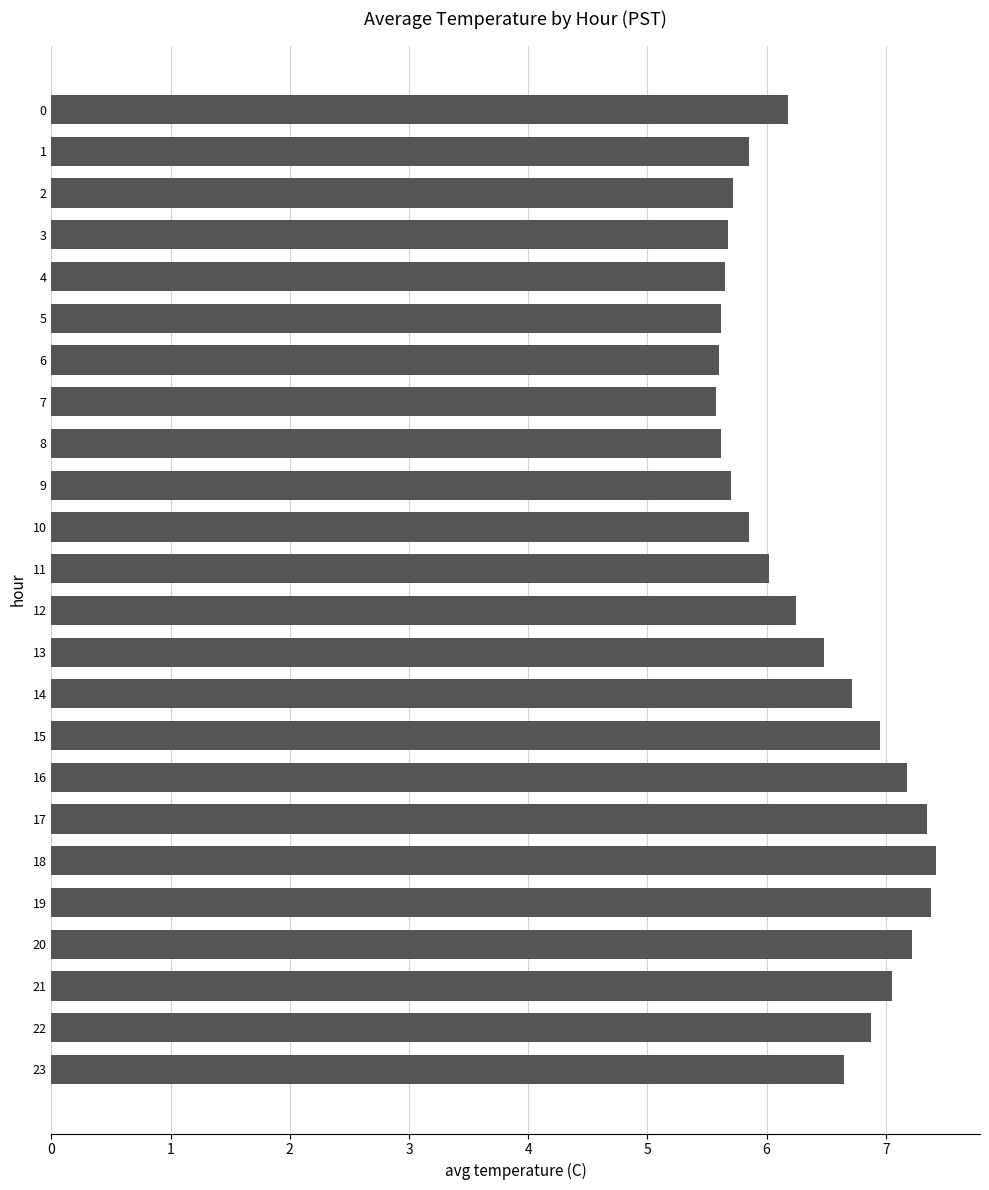

What is the sum of all values?

152.6